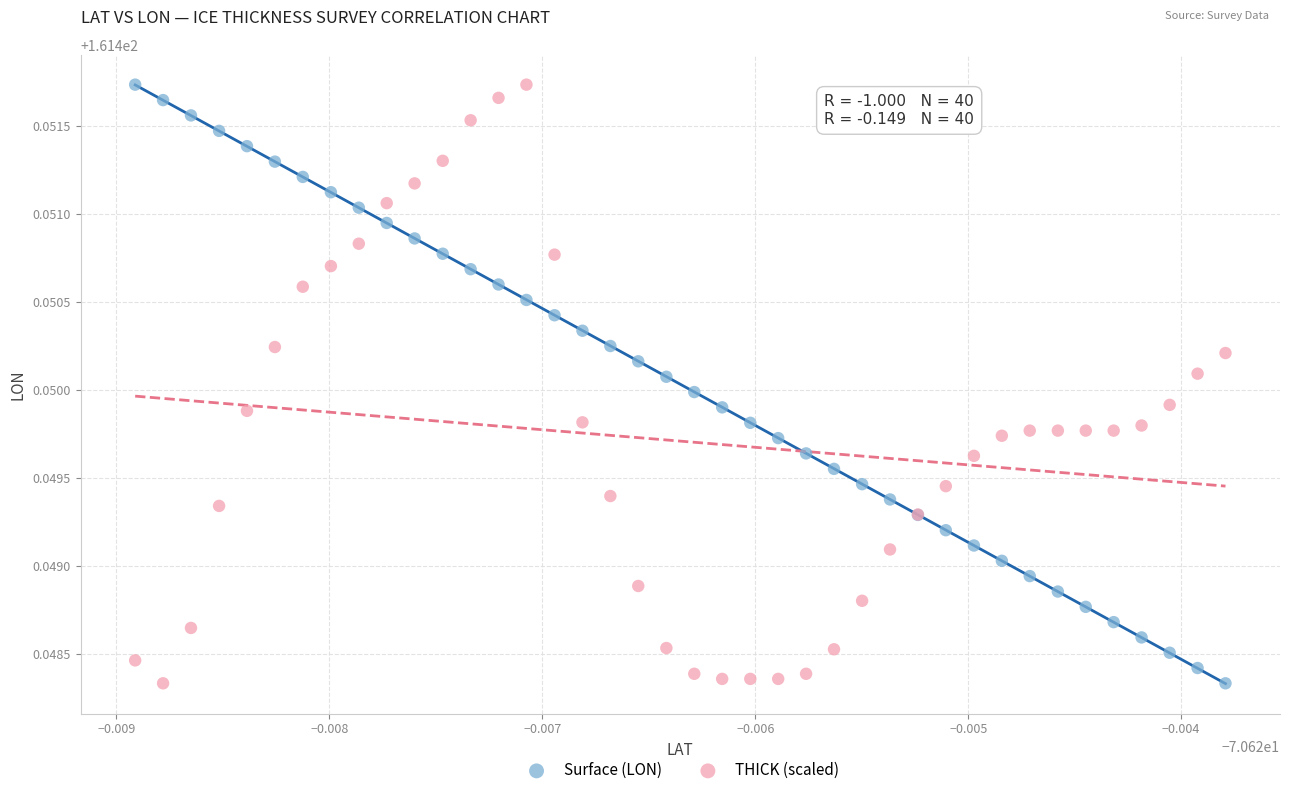

What are all the series names shown in the legend?

Surface (LON), THICK (scaled)